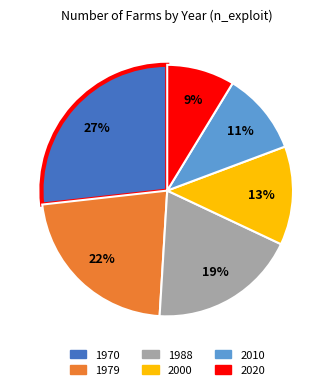

What is the largest slice in the pie chart?

1970